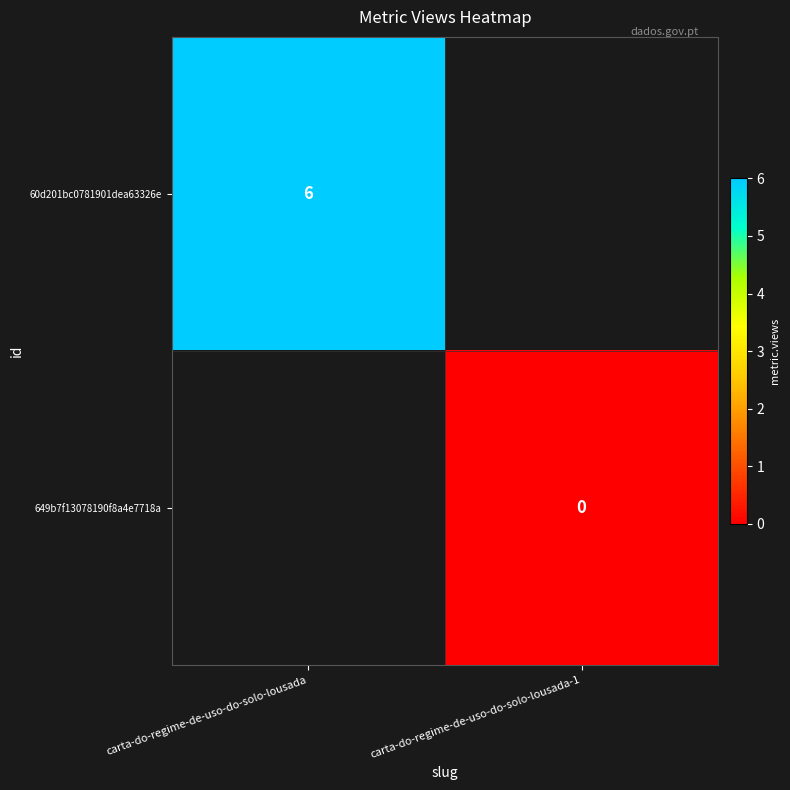

Which series has the largest range (max minus min)?

60d201bc0781901dea63326e